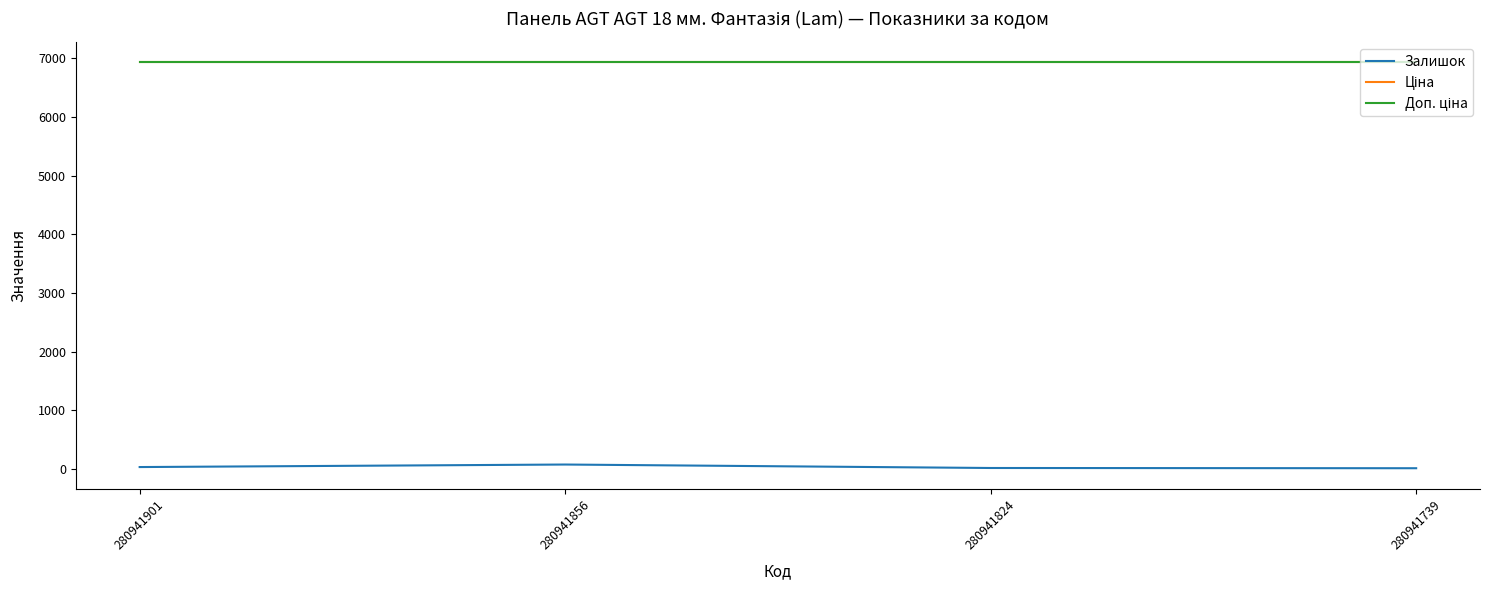

Is this an area chart (filled region under the line)?

No